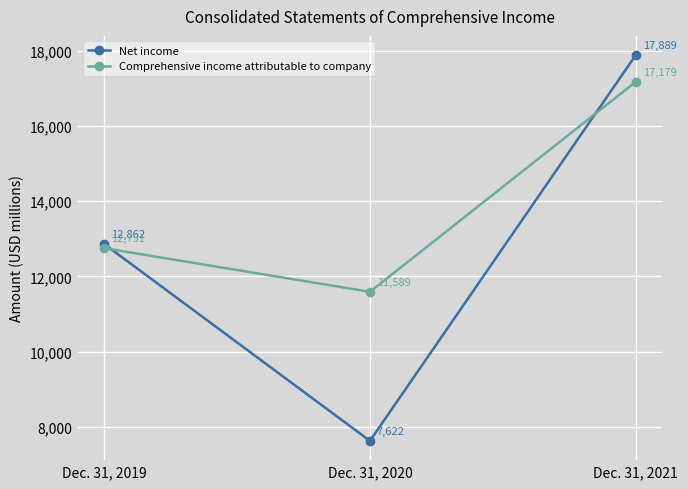

Reading left to right, what are all the values shown in this chart?

Net income: Dec. 31, 2019=12862	Dec. 31, 2020=7622	Dec. 31, 2021=17889
Comprehensive income attributable to company: Dec. 31, 2019=12751	Dec. 31, 2020=11589	Dec. 31, 2021=17179